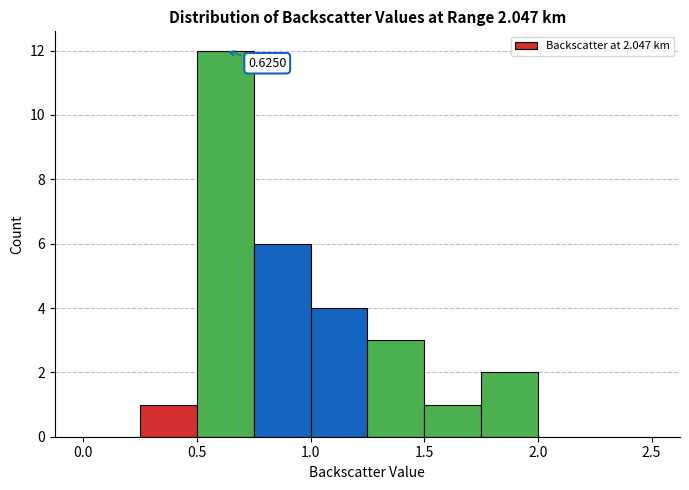

Which range on the x-axis has the tallest bar?

0.50 to 0.75